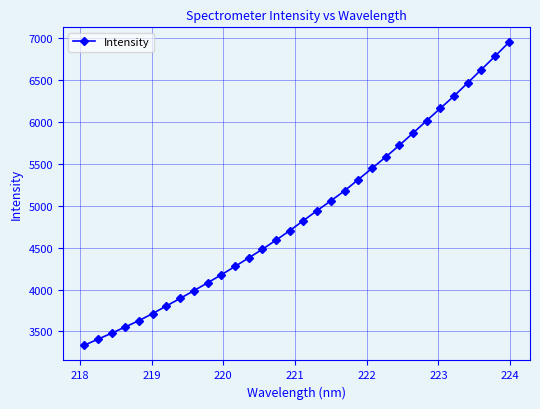

What is the sum of all values?

156761.1